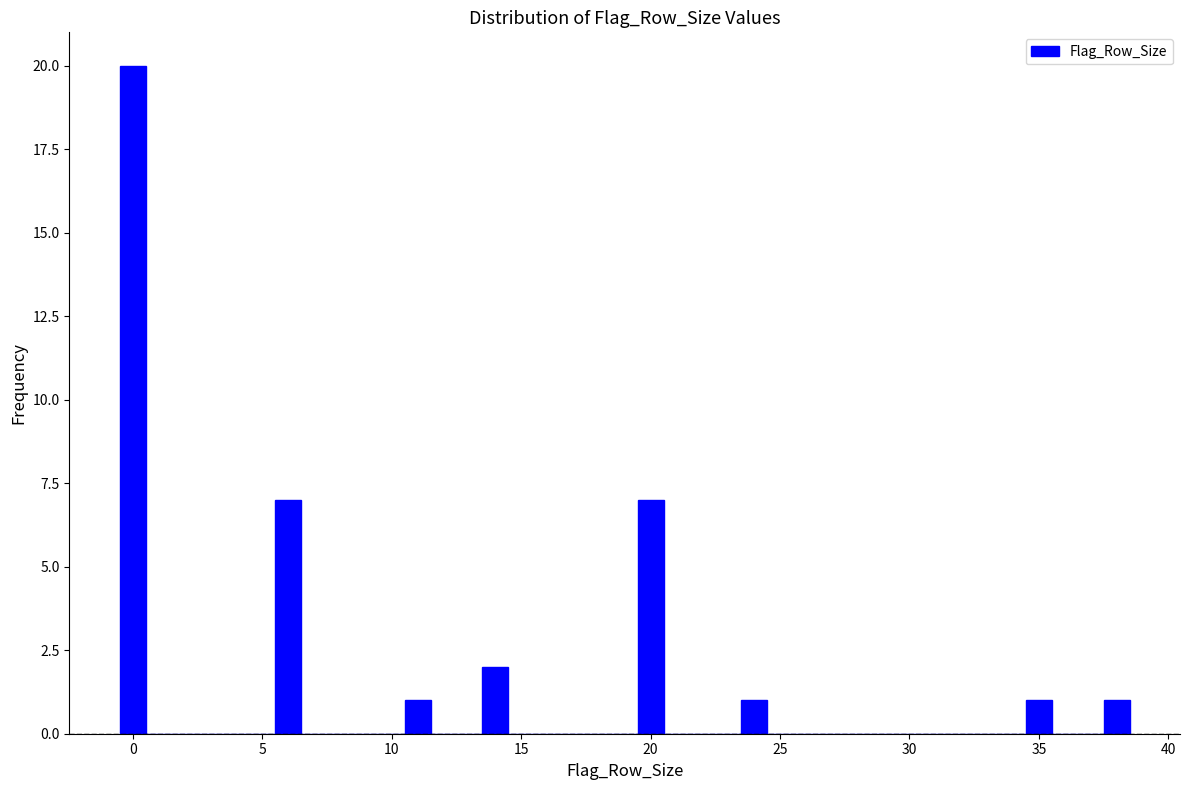

Read against the x-axis, roughly where is the centre of the tallest bar?

0.0